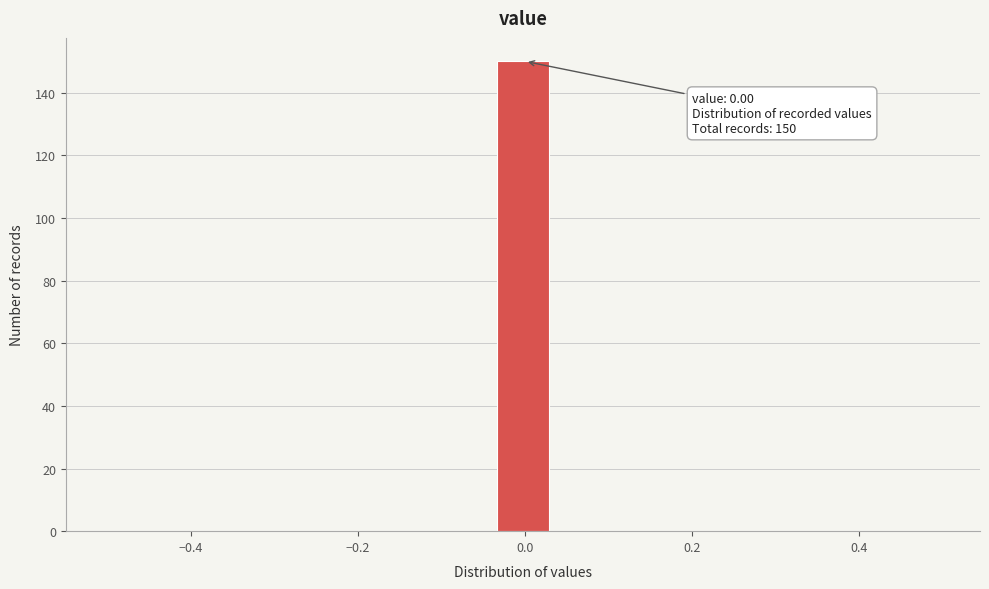

Read against the x-axis, roughly where is the centre of the tallest bar?

0.00